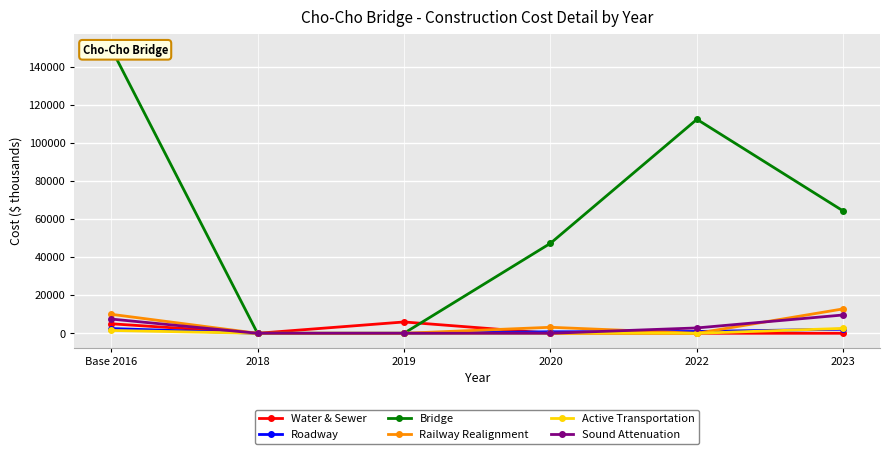

The Water & Sewer series shows 0 at 2022. True or false?

True